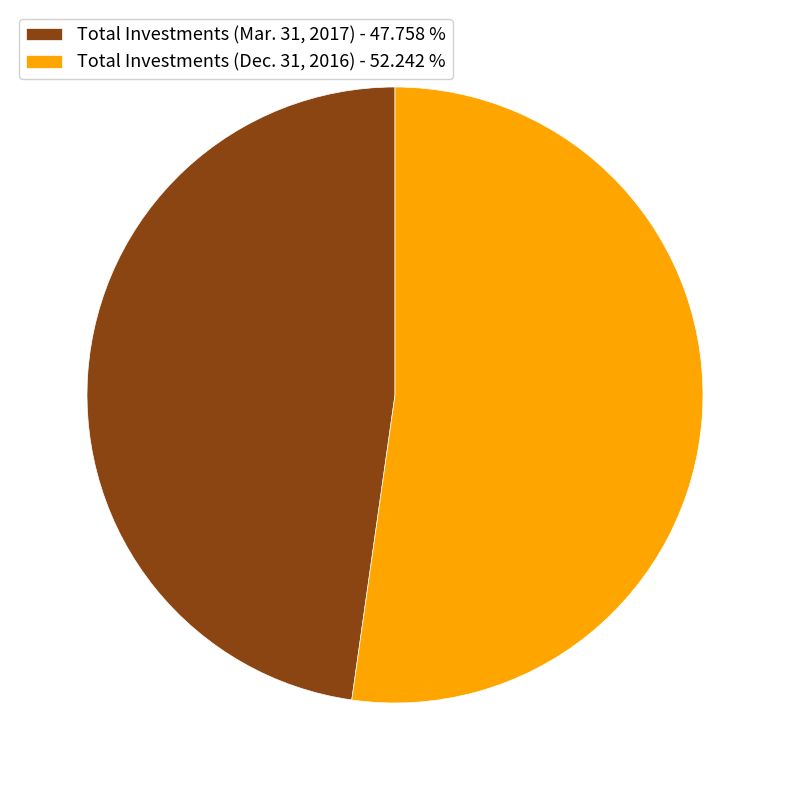

Rank the categories by value from highest to lowest.

Total Investments (Dec. 31, 2016), Total Investments (Mar. 31, 2017)